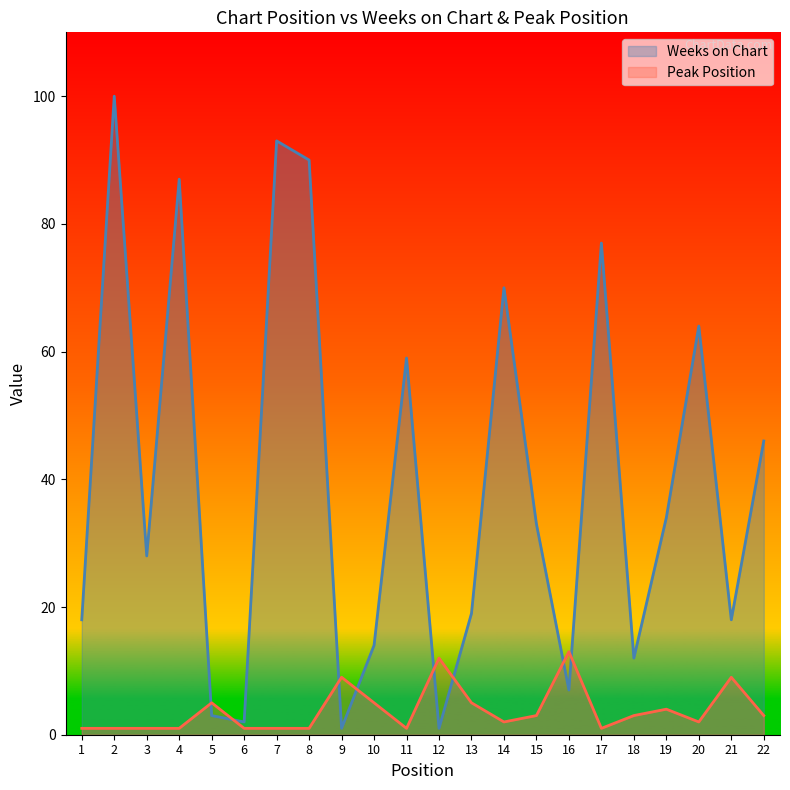

Which category has the lowest value across all series?

9